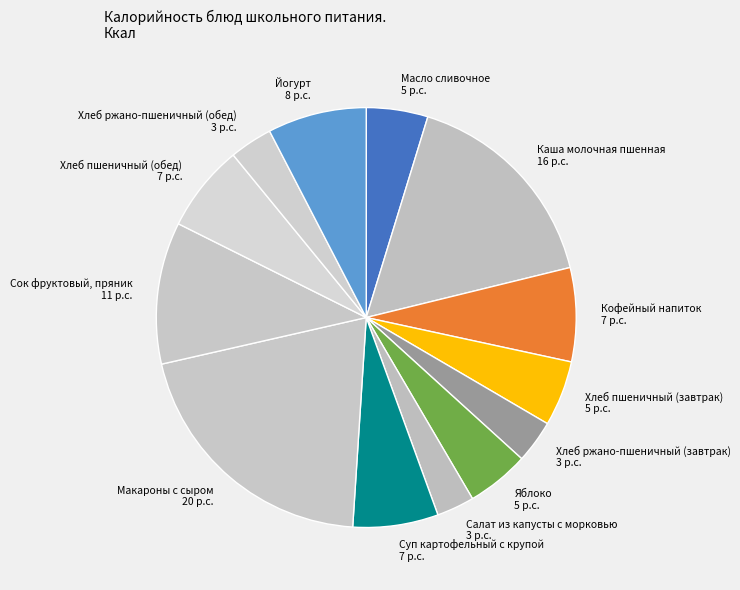

Do Хлеб ржано-пшеничный (завтрак) and Кофейный напиток together represent more than half of the pie?

No